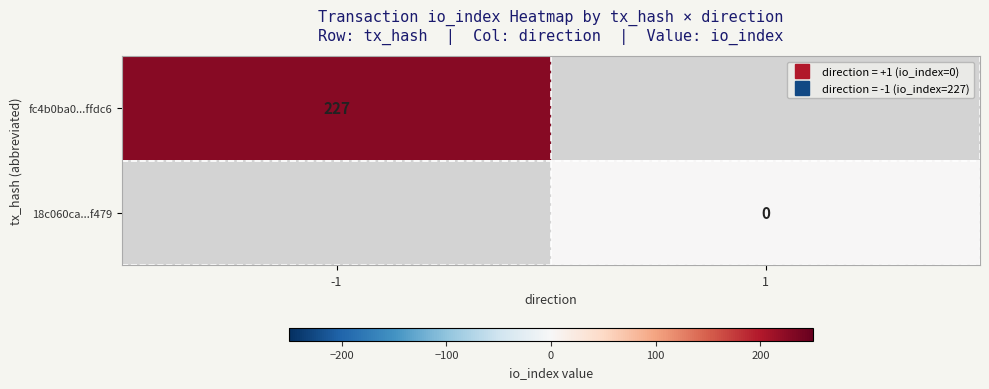

What value does the fc4b0ba0...ffdc6 series have at -1?

227.0